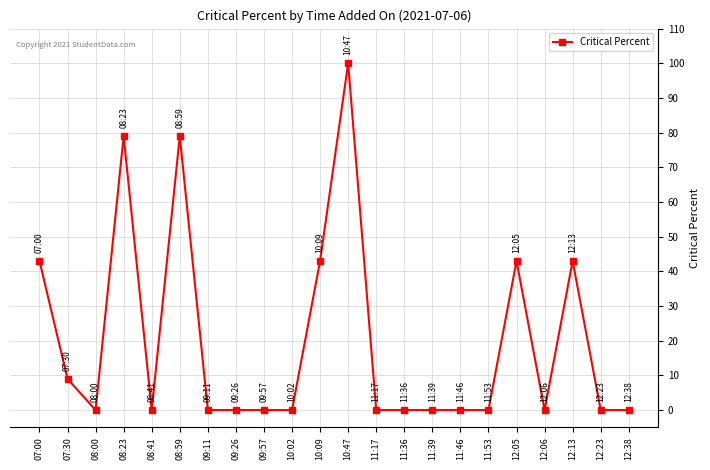

What is the change in value from 09:57 to 10:47?

+100